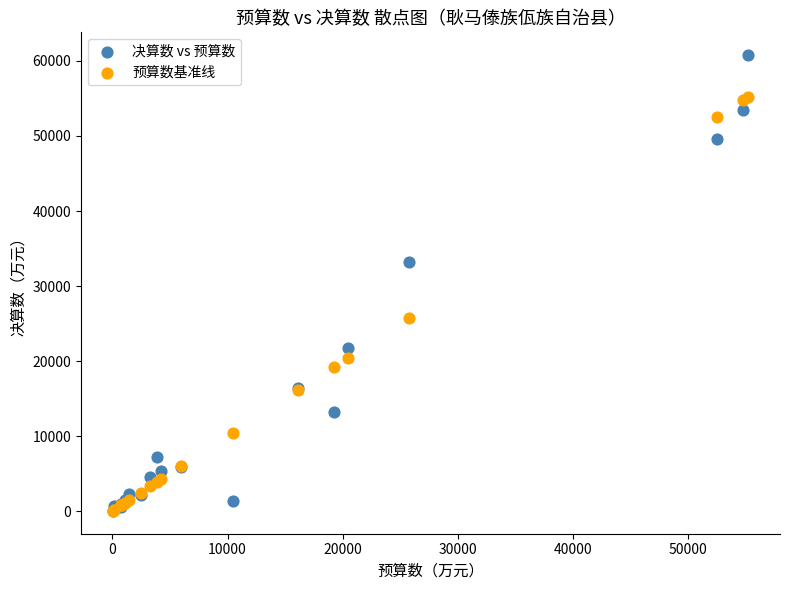

In the 预算数基准线 series, what Y value is closest to 27621?

25785